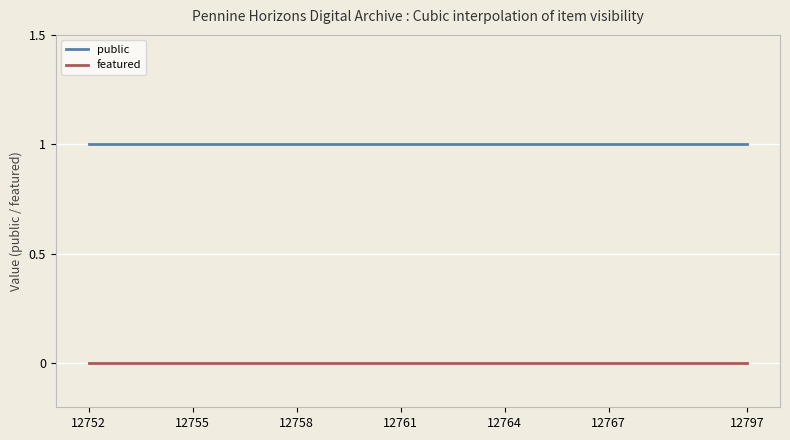

What is the maximum value shown in the chart?

1.0